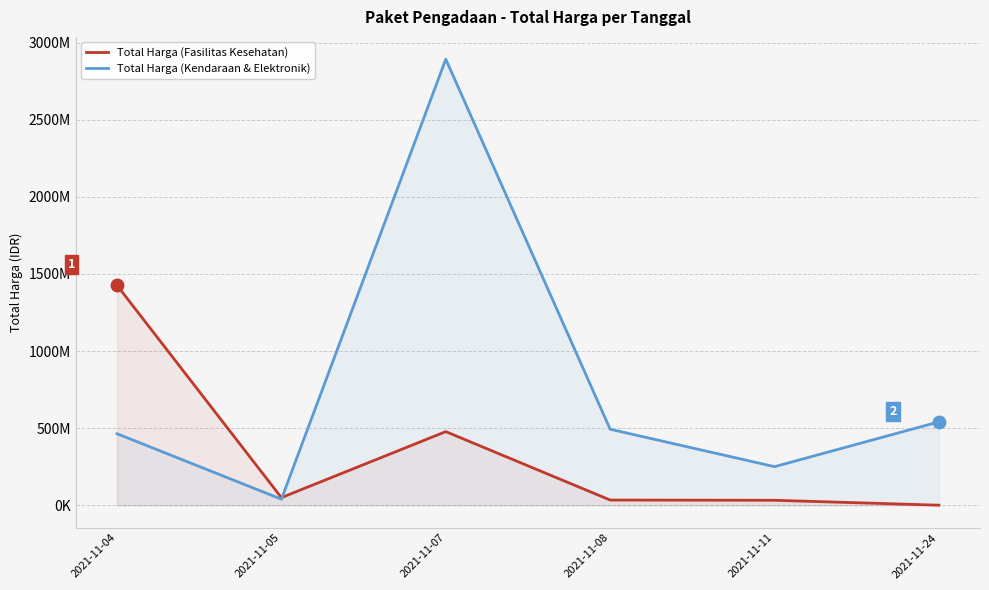

List the series in order of their peak value, highest first.

Total Harga (Kendaraan & Elektronik), Total Harga (Fasilitas Kesehatan)